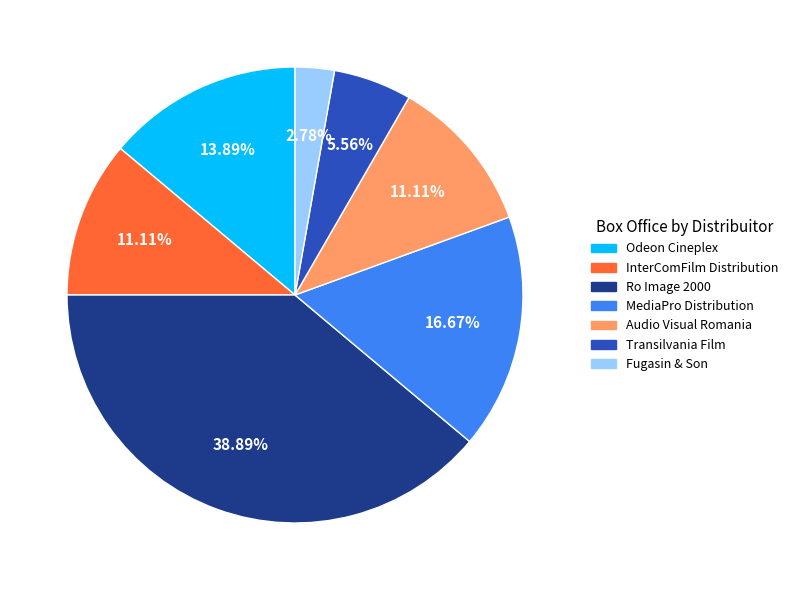

Is it true that Ro Image 2000 is 34% of the pie?

False